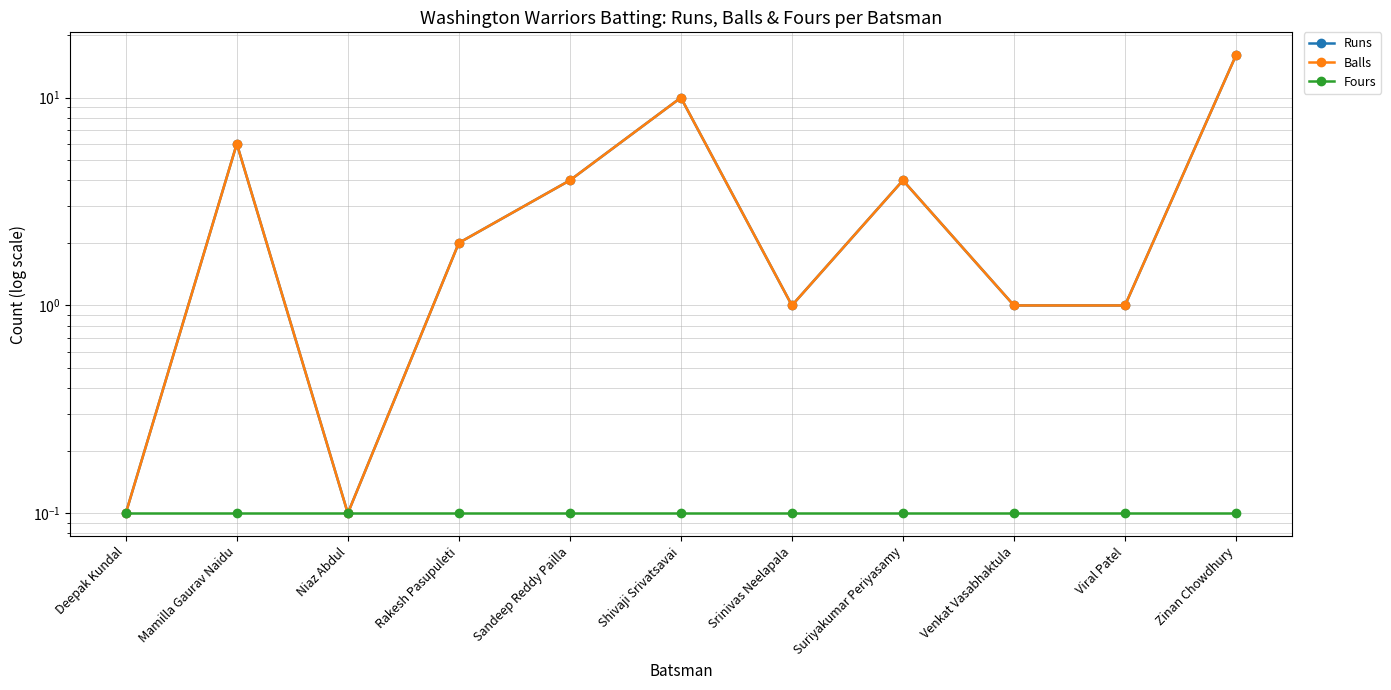

What is the sum of all Fours values?

1.1